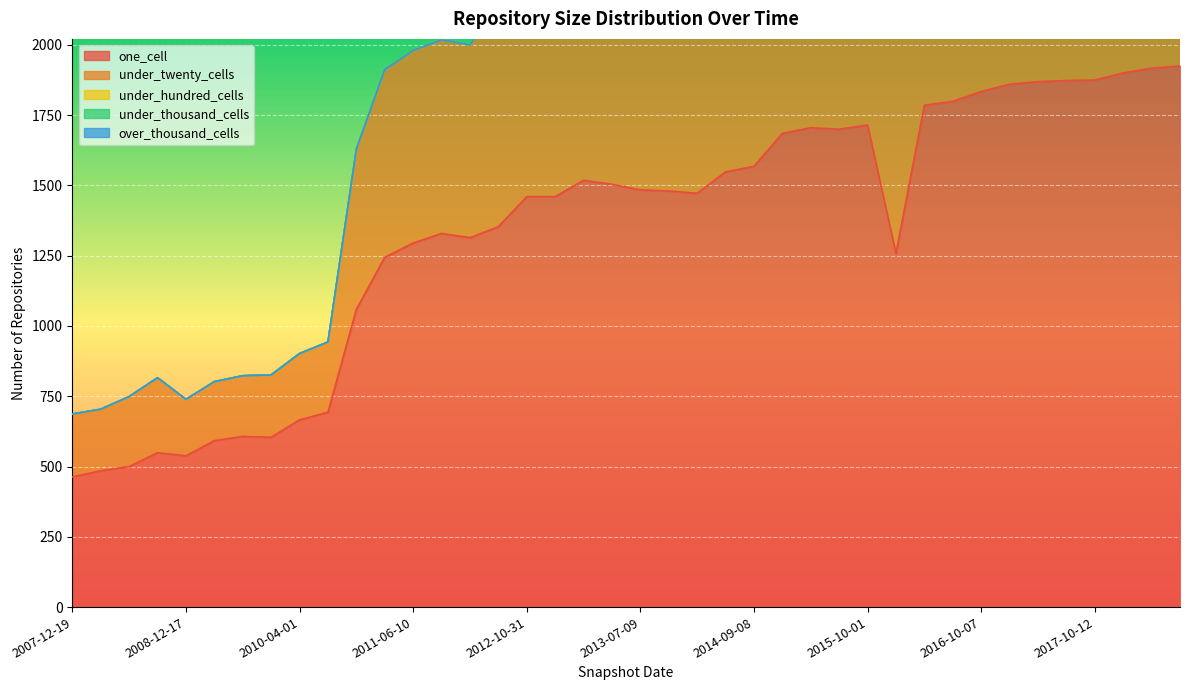

Count the number of categories in the chart.

40